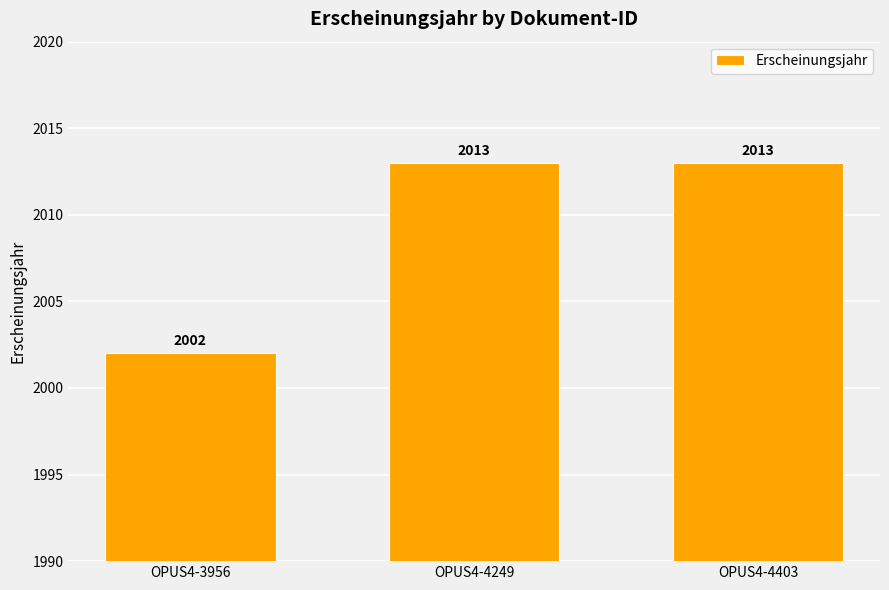

What is the difference between the second highest and minimum values?

11